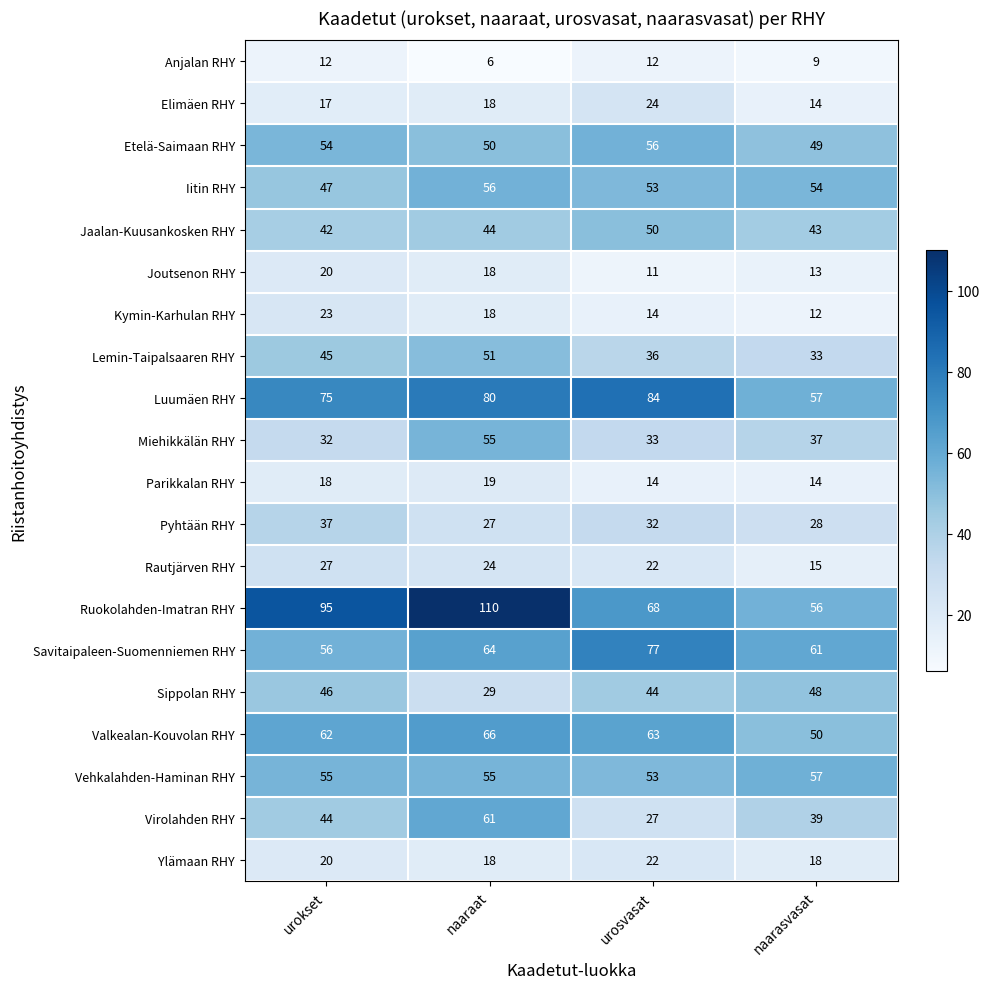

List the labels in order of Rautjärven RHY value, largest first.

urokset, naaraat, urosvasat, naarasvasat